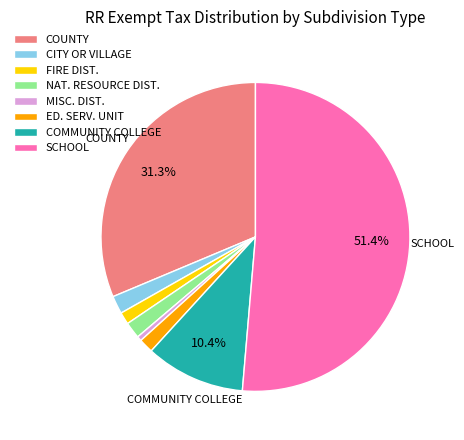

What portion of the pie excludes COUNTY?

68.7%